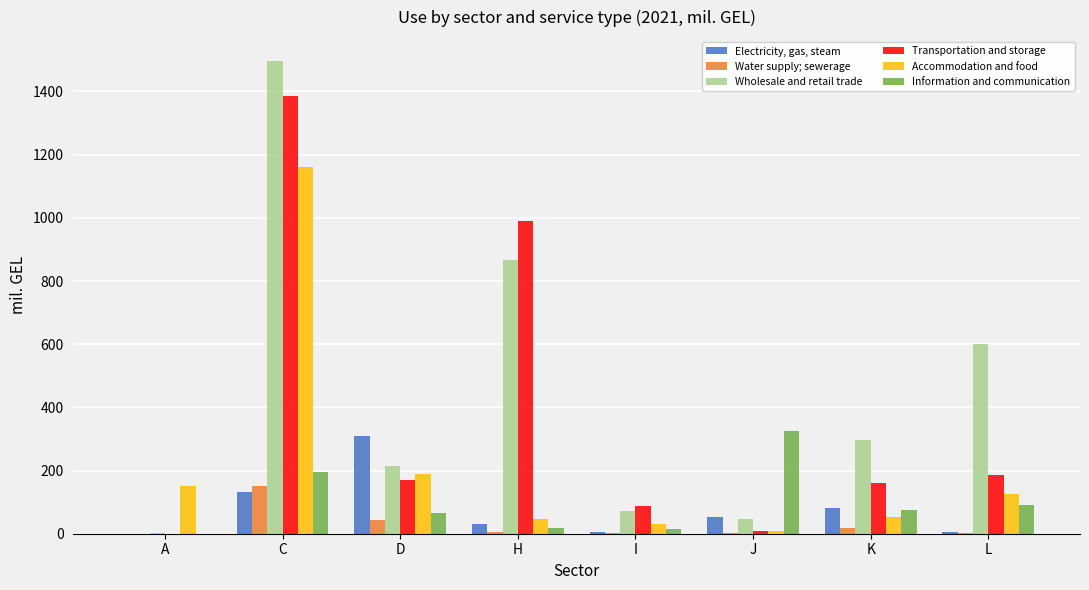

Between C and D, which series saw the biggest shift?

Wholesale and retail trade